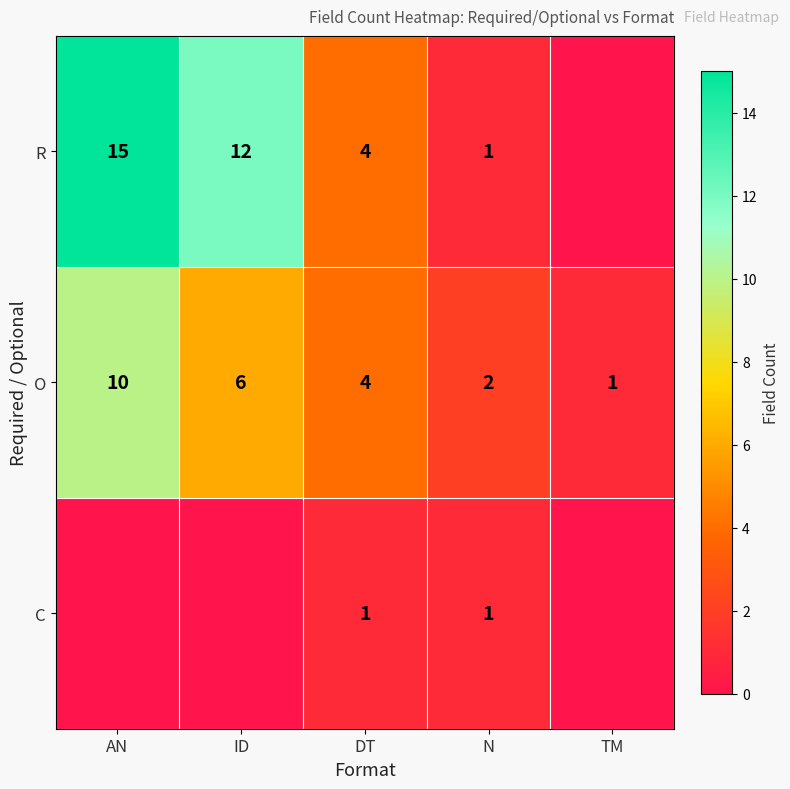

What is the approximate value of O at DT?

4